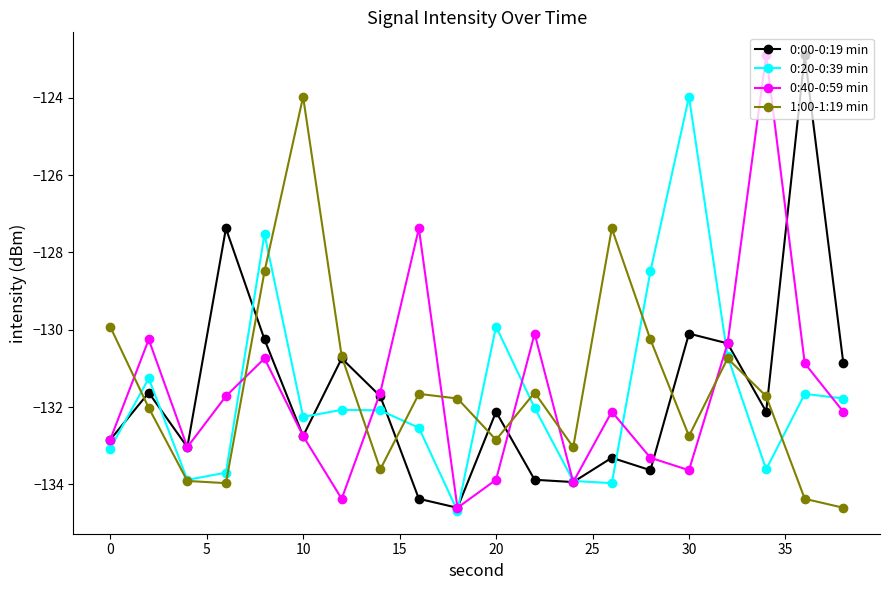

What is the value of the 0:20-0:39 min point at the 11th from the left?

-129.9